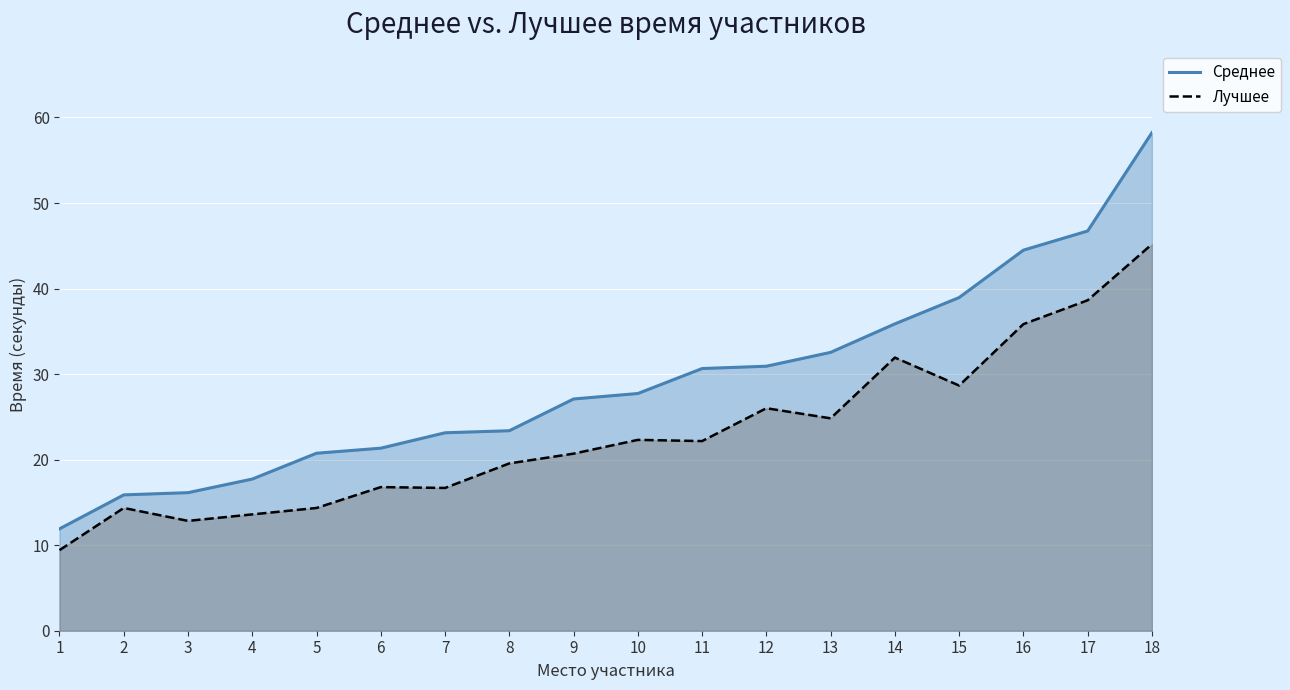

What is the value of the Лучшее point at the 13th from the left?

24.8